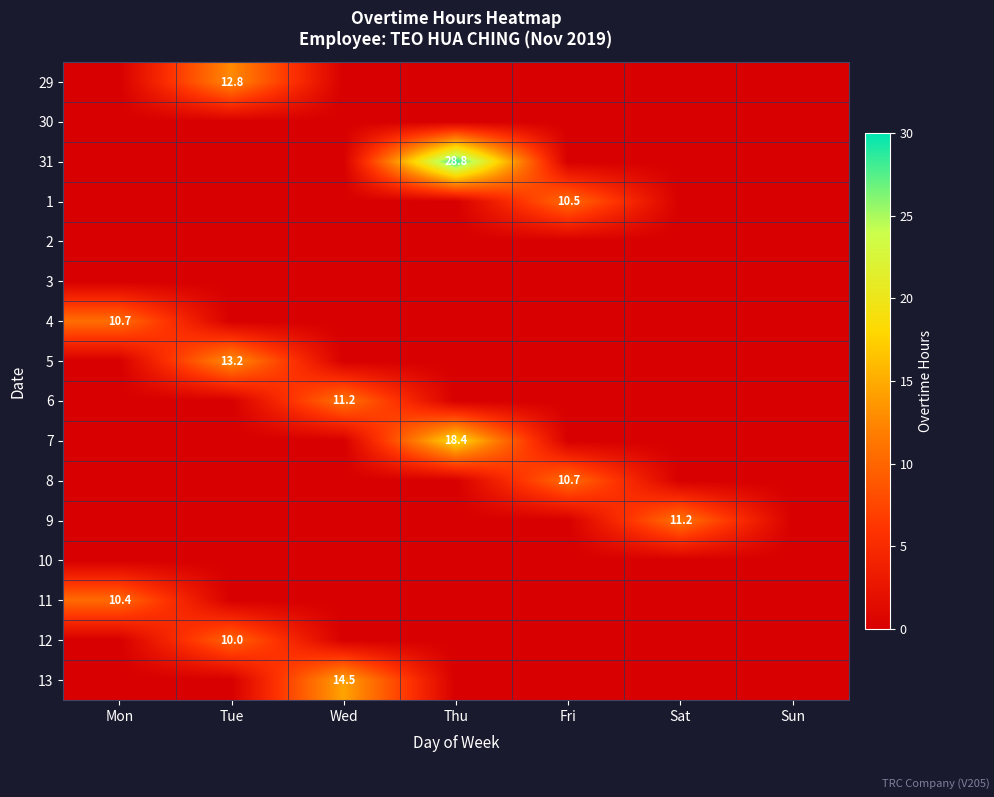

The value of 7 at Mon is -11.3. True or false?

False